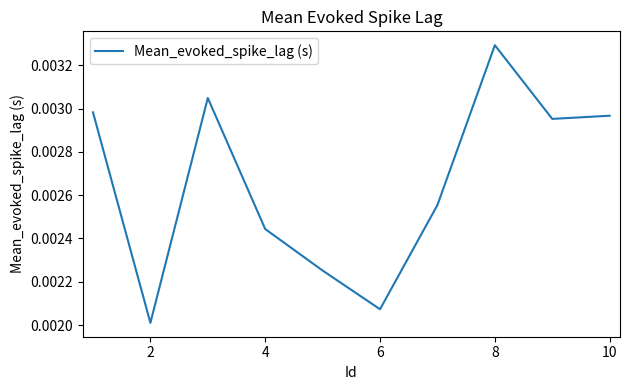

How many points are higher than both their immediate neighbors (excluding endpoints)?

2